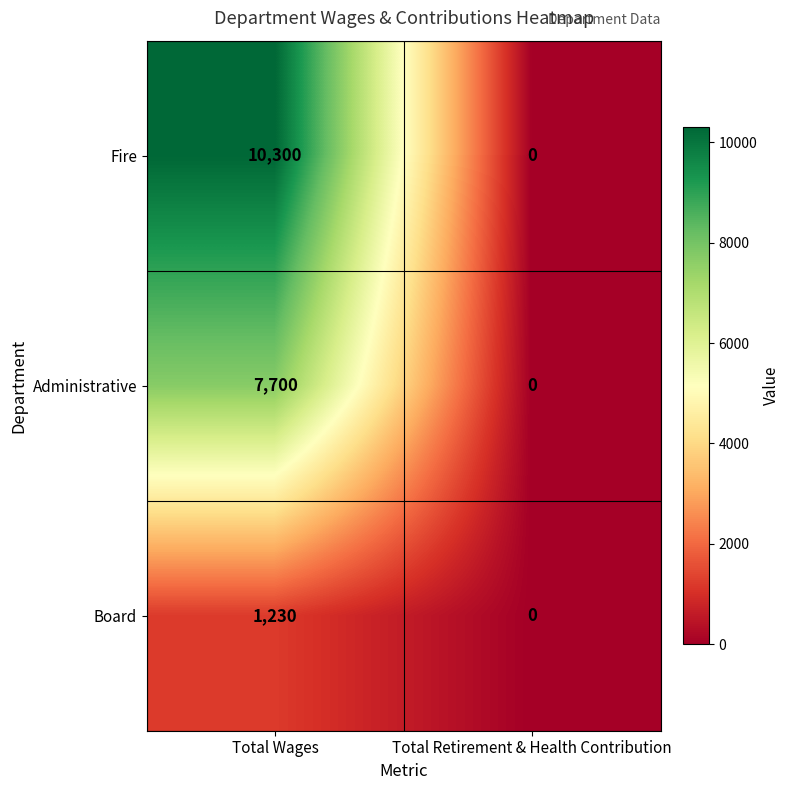

Which series has the largest range (max minus min)?

Fire